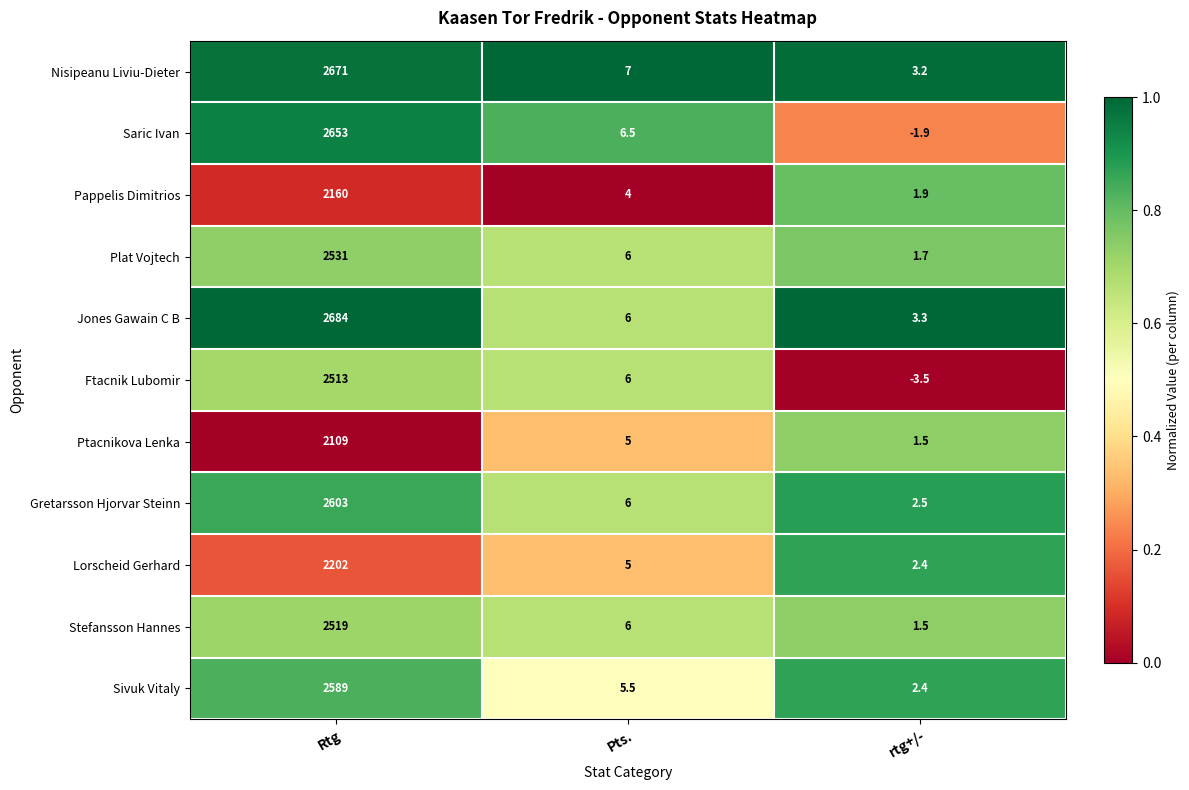

What is the difference between the maximum and minimum values in the Nisipeanu Liviu-Dieter series?

2667.8